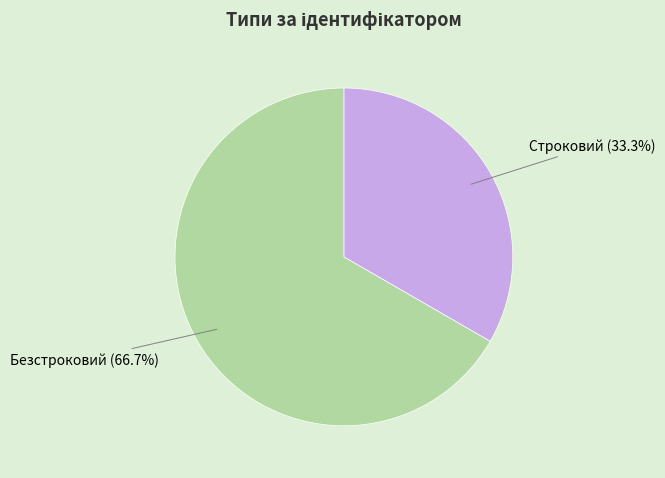

Count the number of slices in the pie.

2